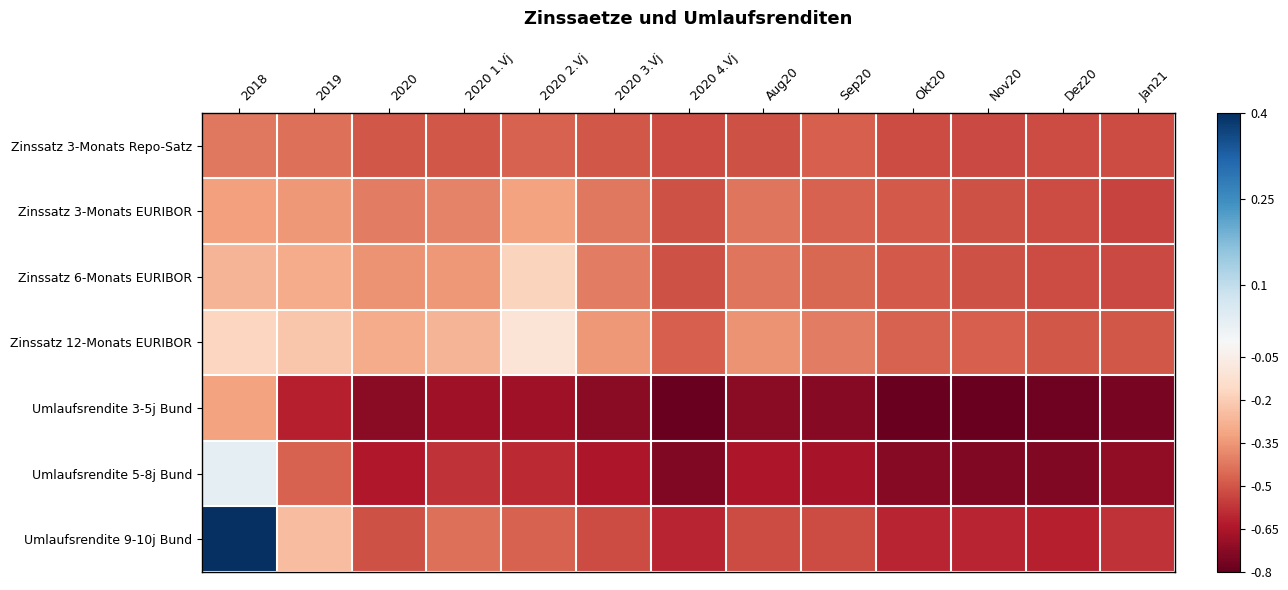

What is the greatest value displayed?

0.4